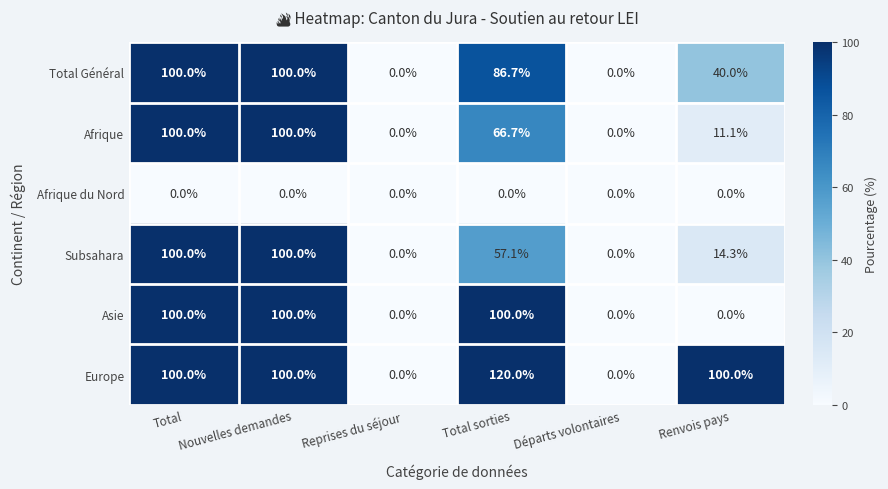

The Afrique series shows 66.7 at Total sorties. True or false?

True